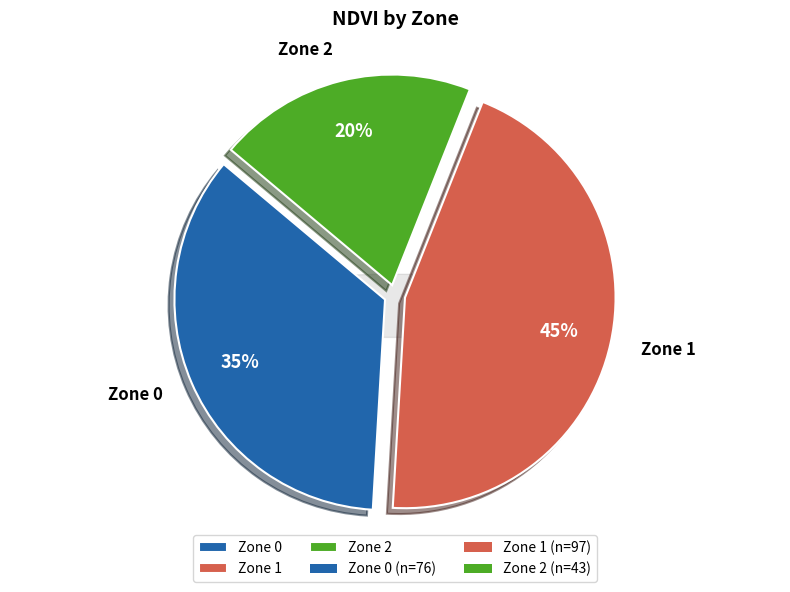

To the nearest percent, what is the difference between the largest and smallest slice percentages?

25%